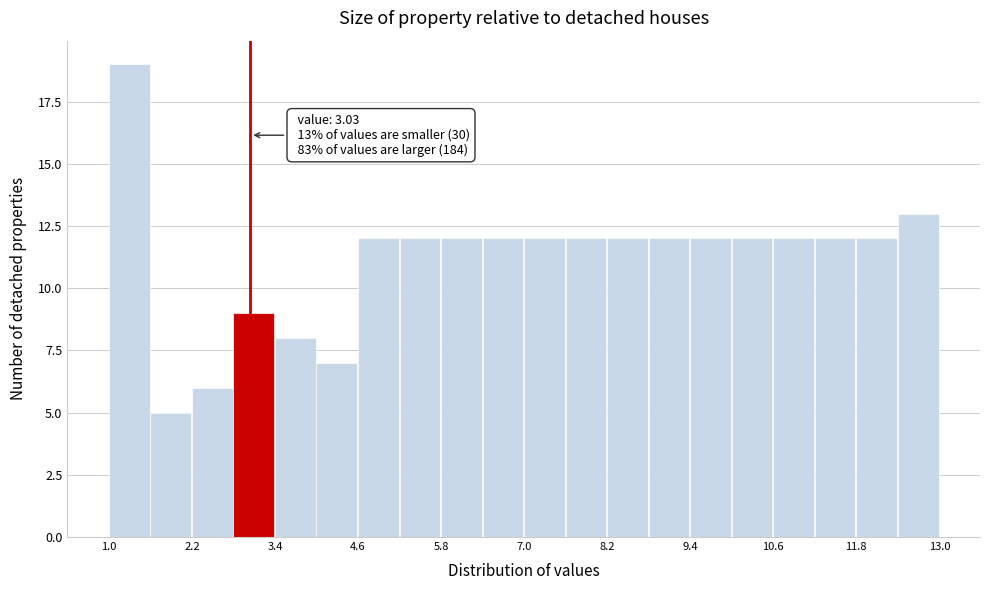

Read against the x-axis, roughly where is the centre of the tallest bar?

1.2